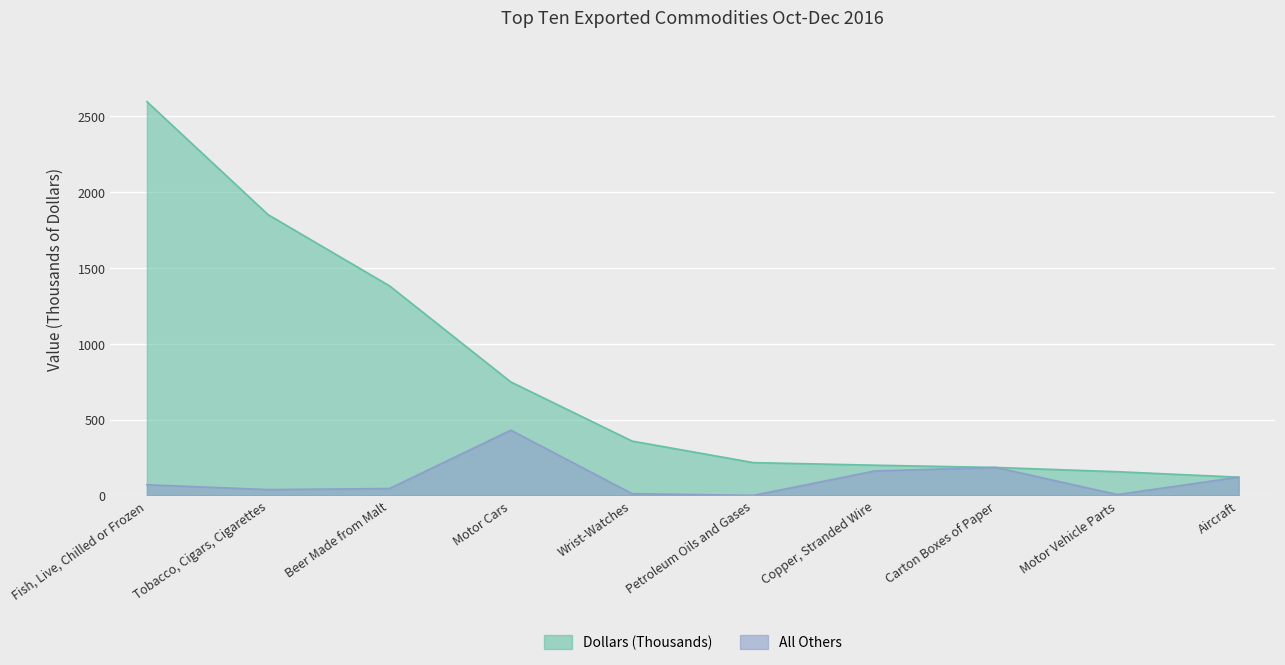

True or false: Dollars (Thousands) and All Others intersect in this chart.

False